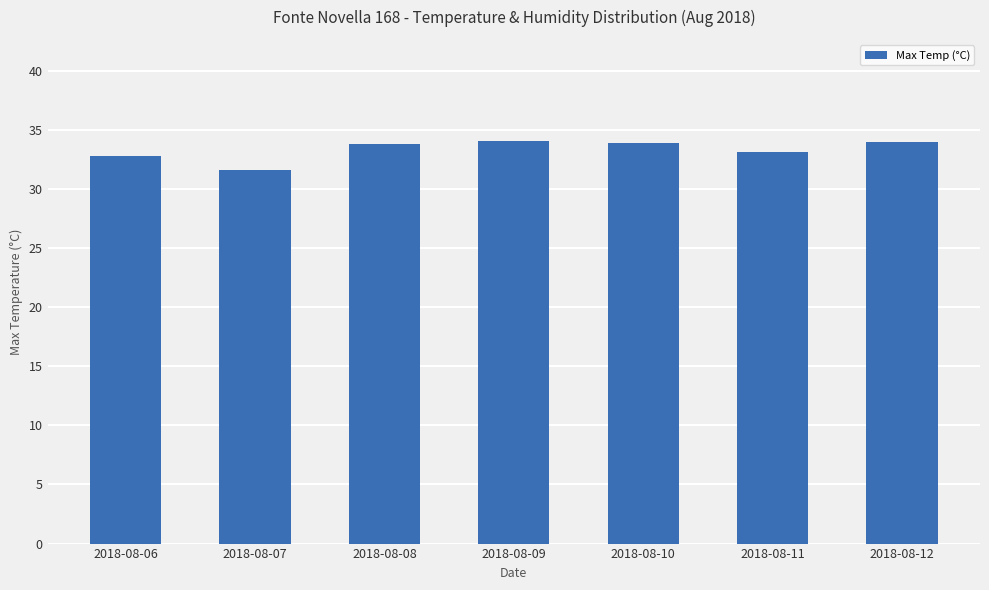

What is the ratio of the value at 2018-08-12 to the value at 2018-08-08?

1.0